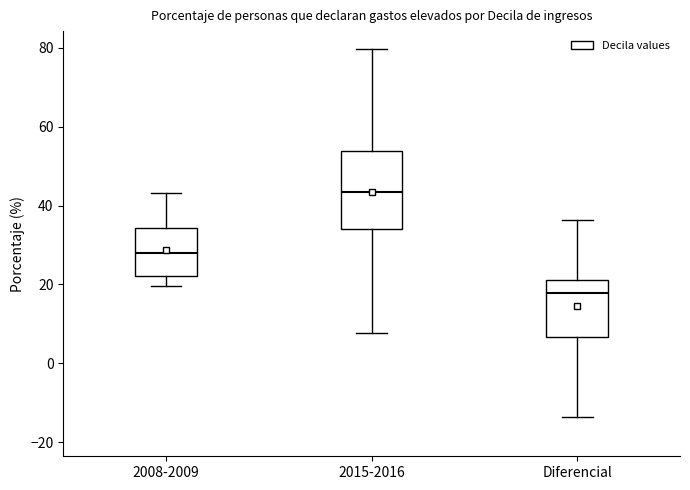

Which box is the tallest, from its lower edge to its upper edge?

2015-2016